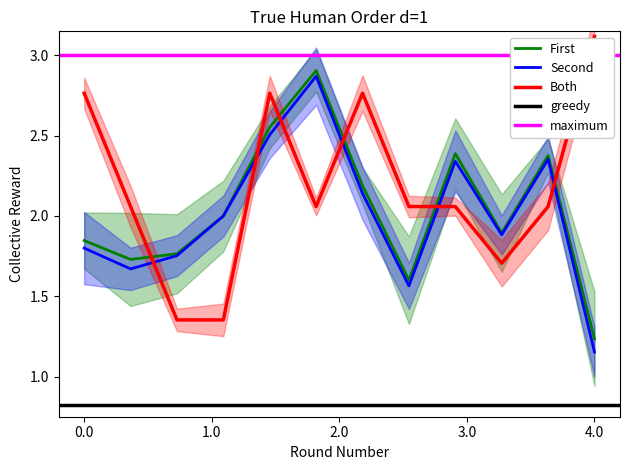

Is it true that First equals 0.8 at 4.0?

False